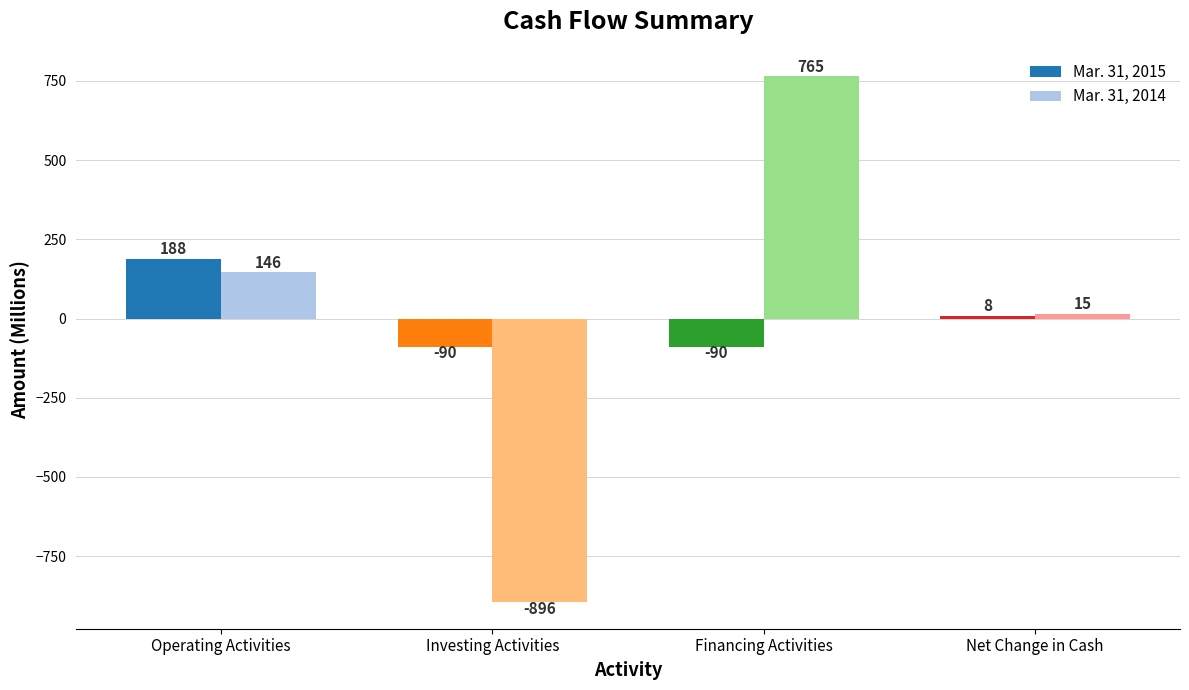

What is the label of the 4th bar from the left?

Net Change in Cash